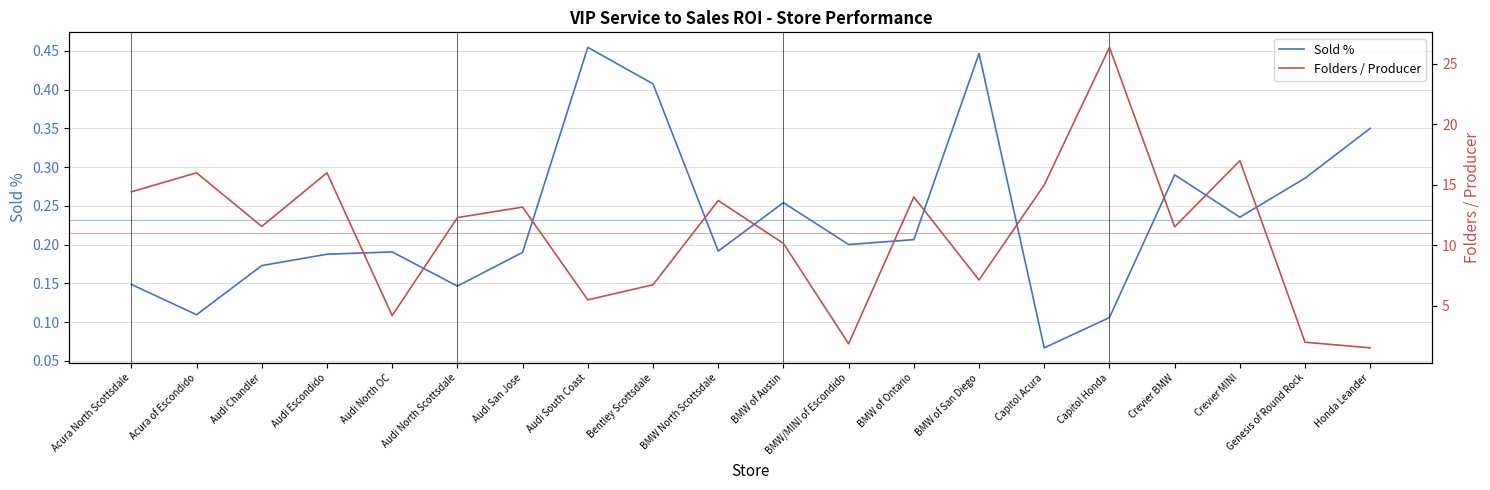

Which category has the lowest value across all series?

Capitol Acura